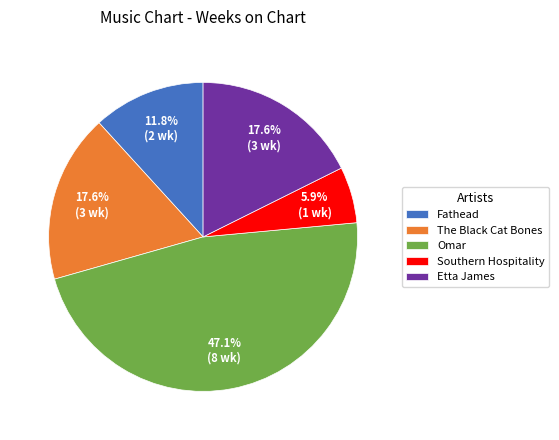

Count the number of slices in the pie.

5